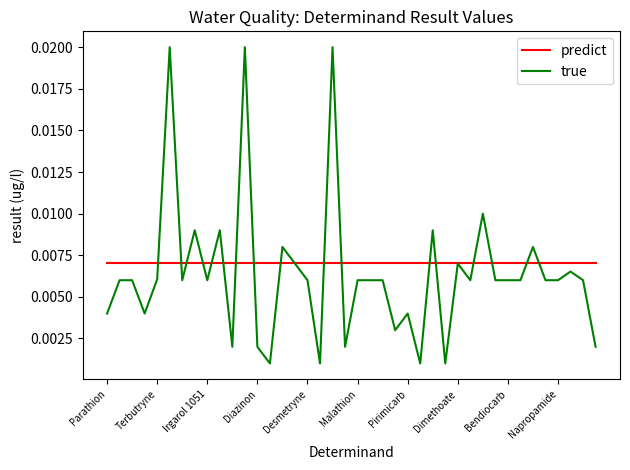

Which series has the largest range (max minus min)?

true